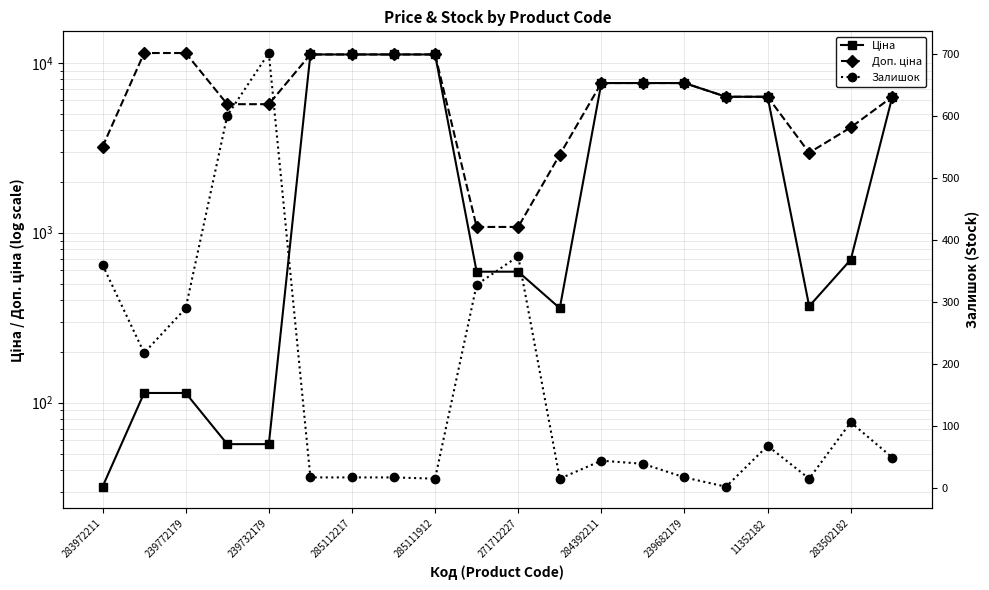

At how many categories does at least one series exceed 6316?

9